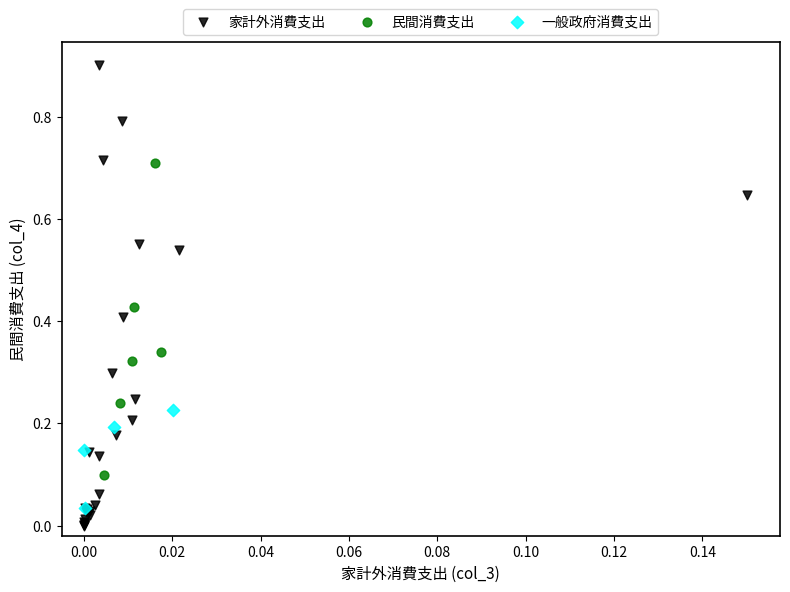

Which series has the widest spread of Y values?

家計外消費支出